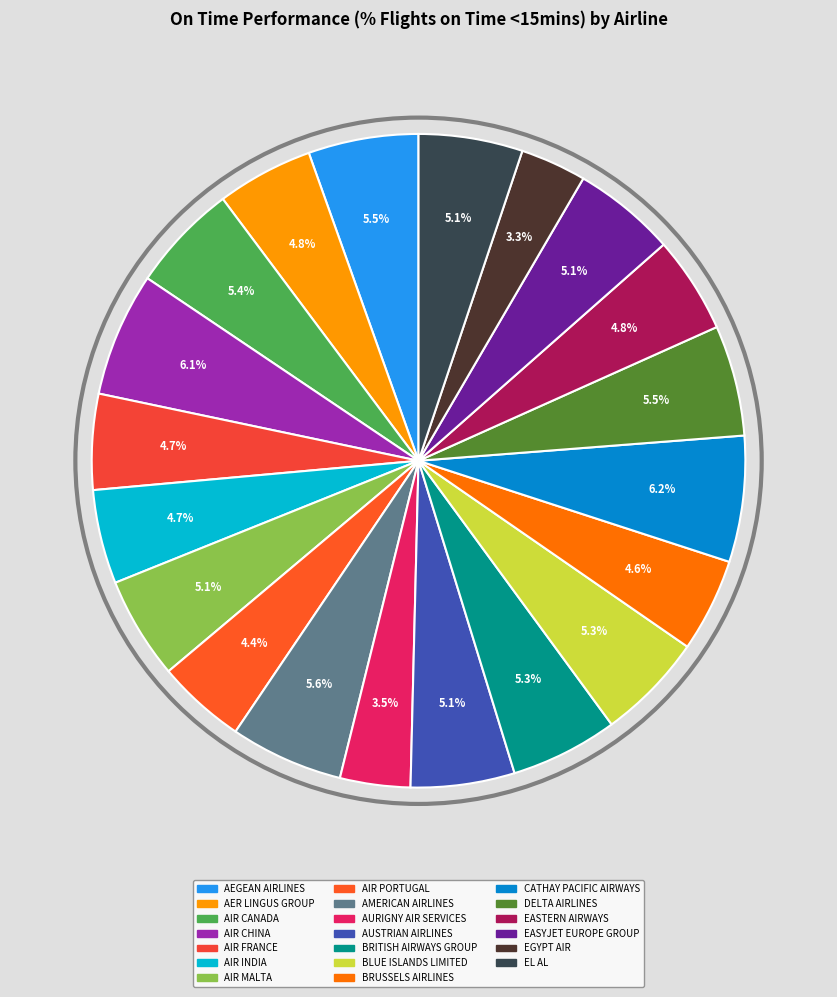

What is the smallest slice in the pie chart?

EGYPT AIR